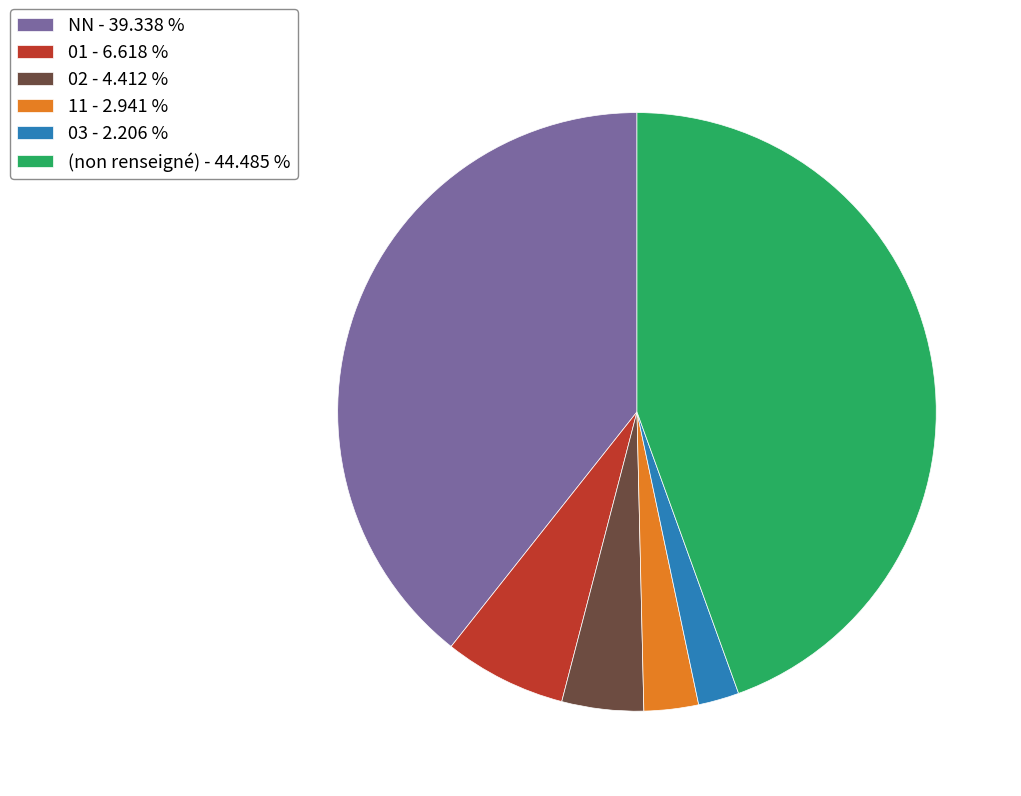

Count the number of slices in the pie.

6